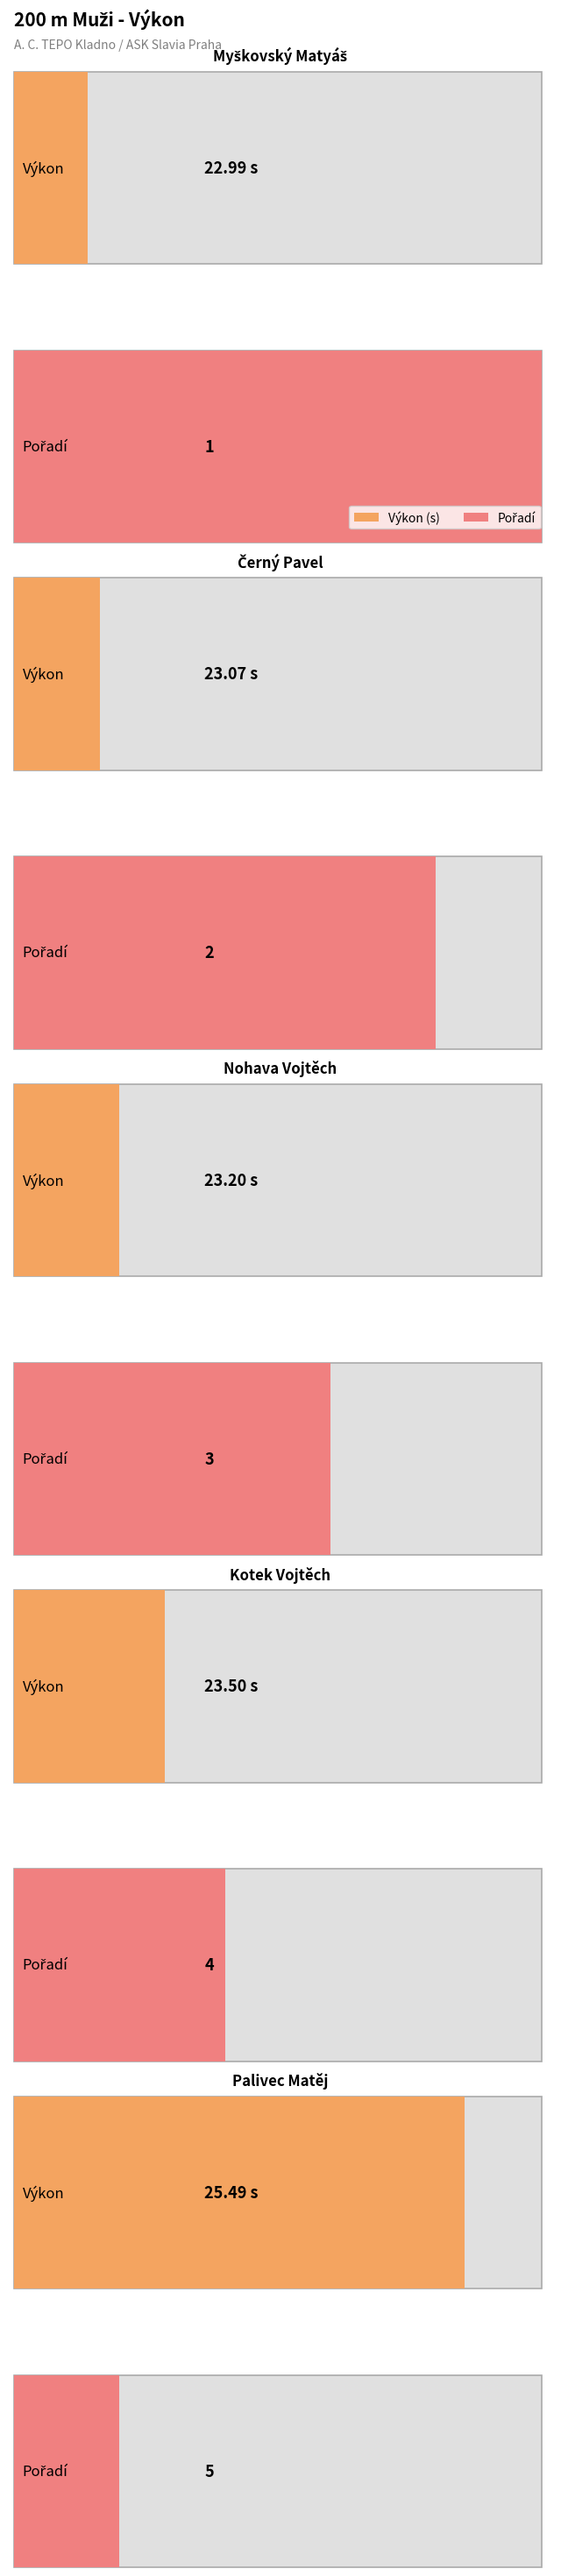

What position from the left is Palivec Matěj?

5